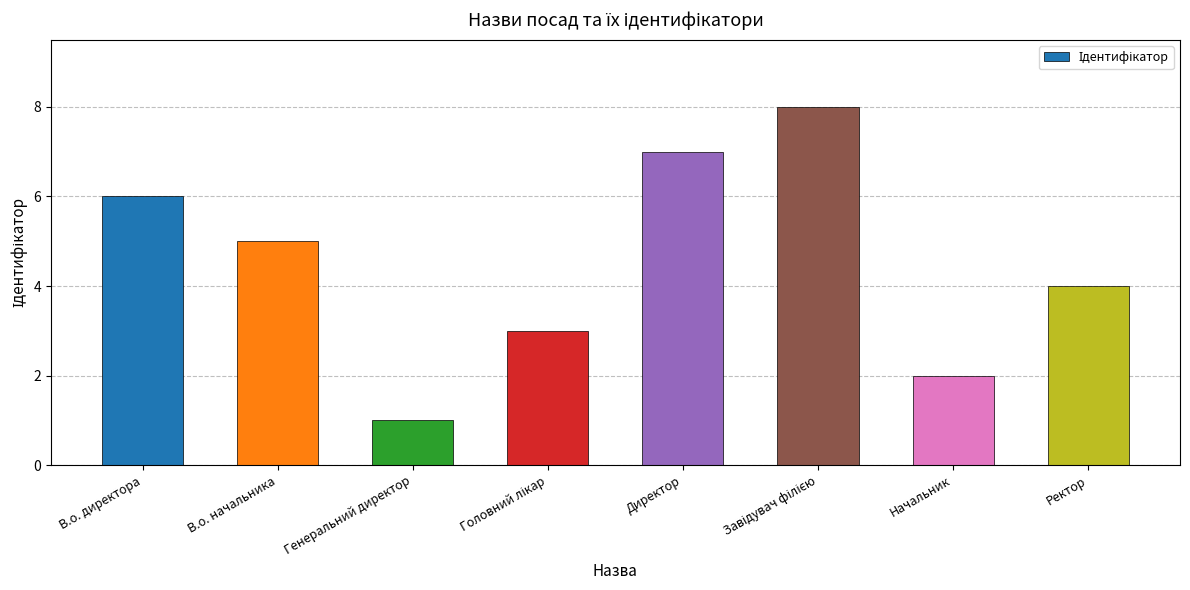

Between Директор and Начальник, which is larger?

Директор